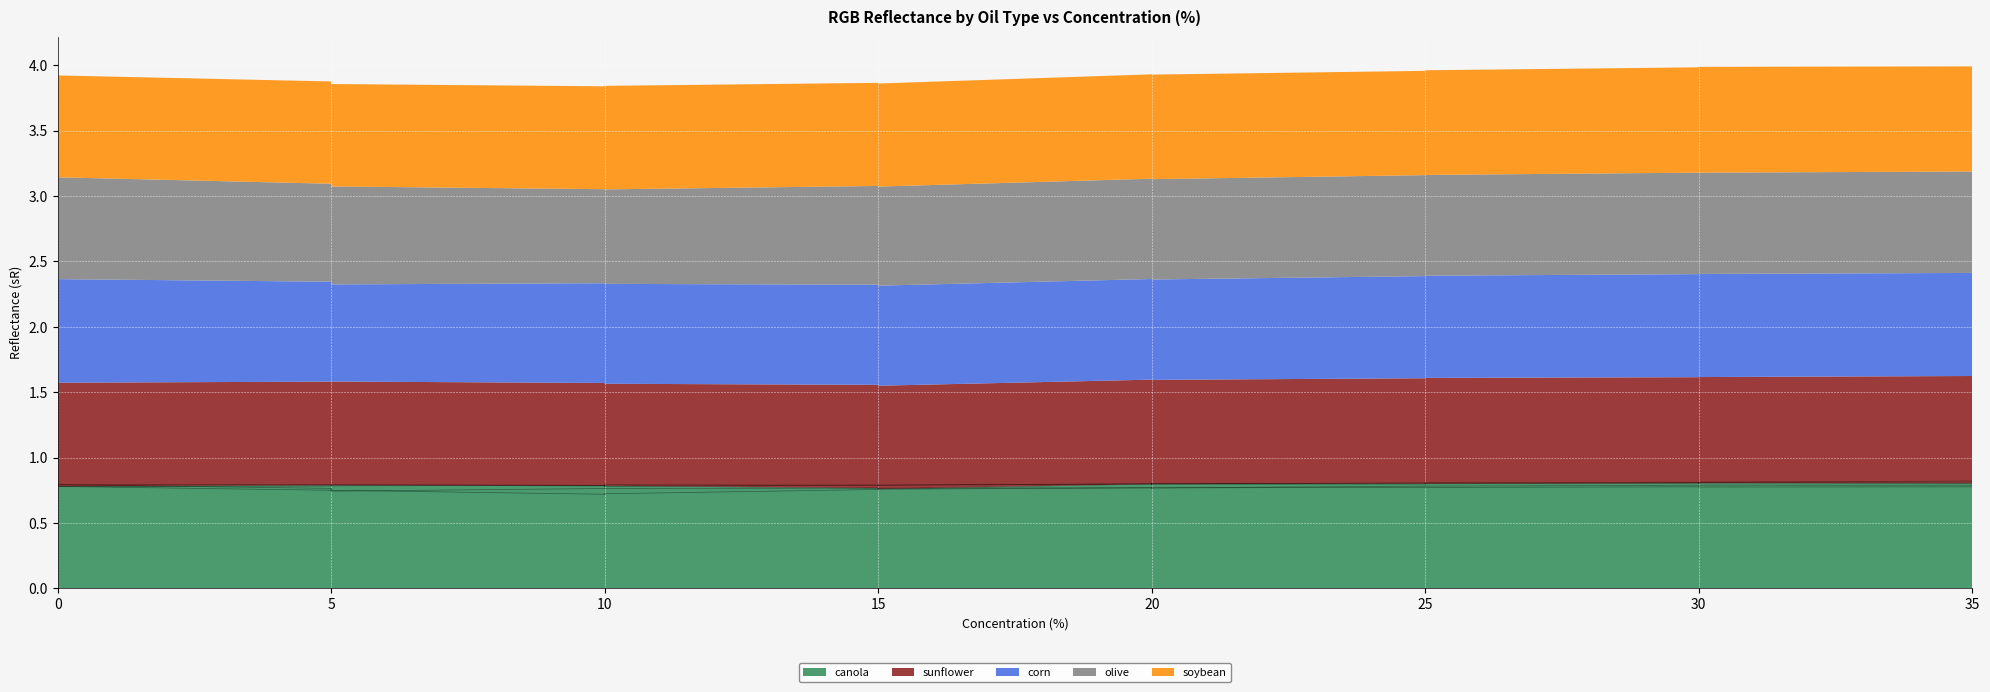

The sunflower series shows 0.2 at 0. True or false?

False